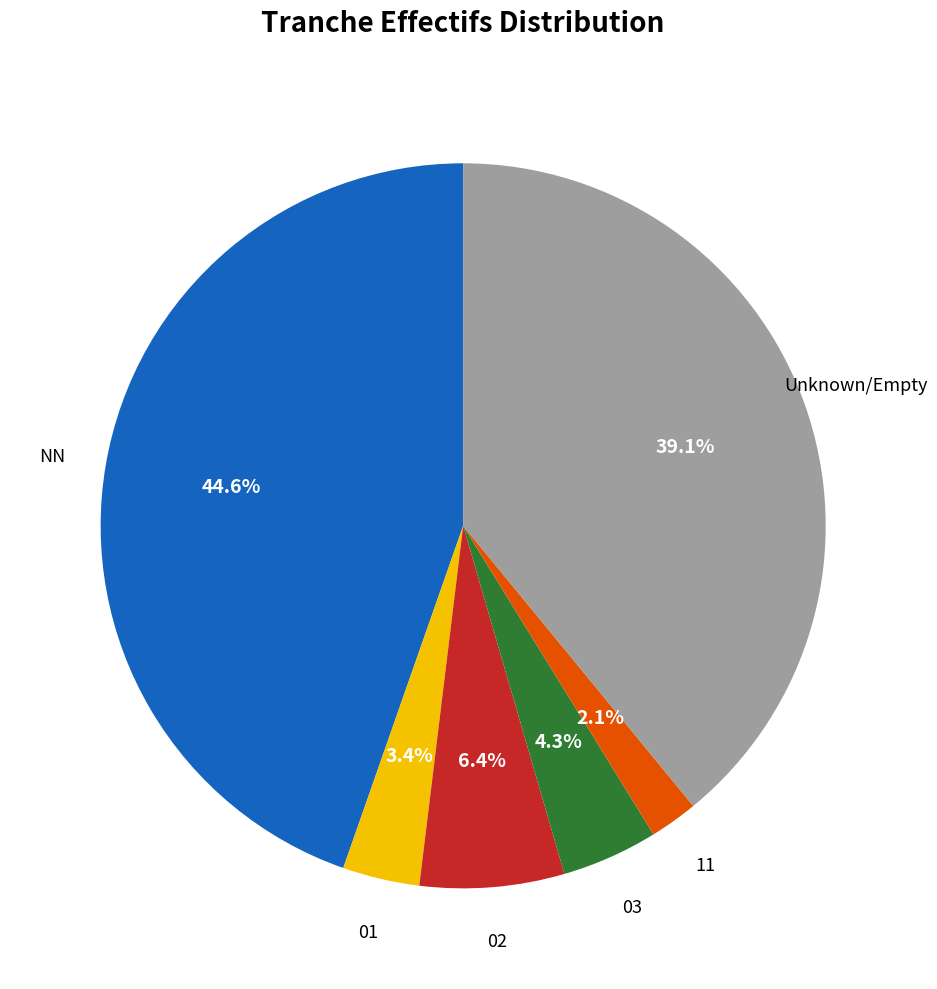

Does any single category account for the majority?

No